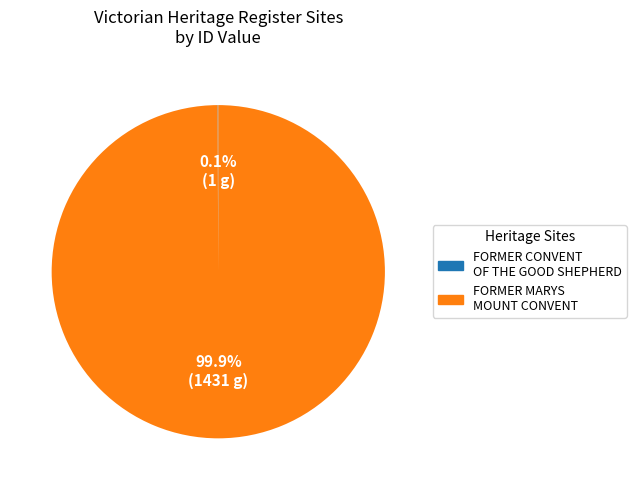

Which slice is the largest?

FORMER MARYS MOUNT CONVENT